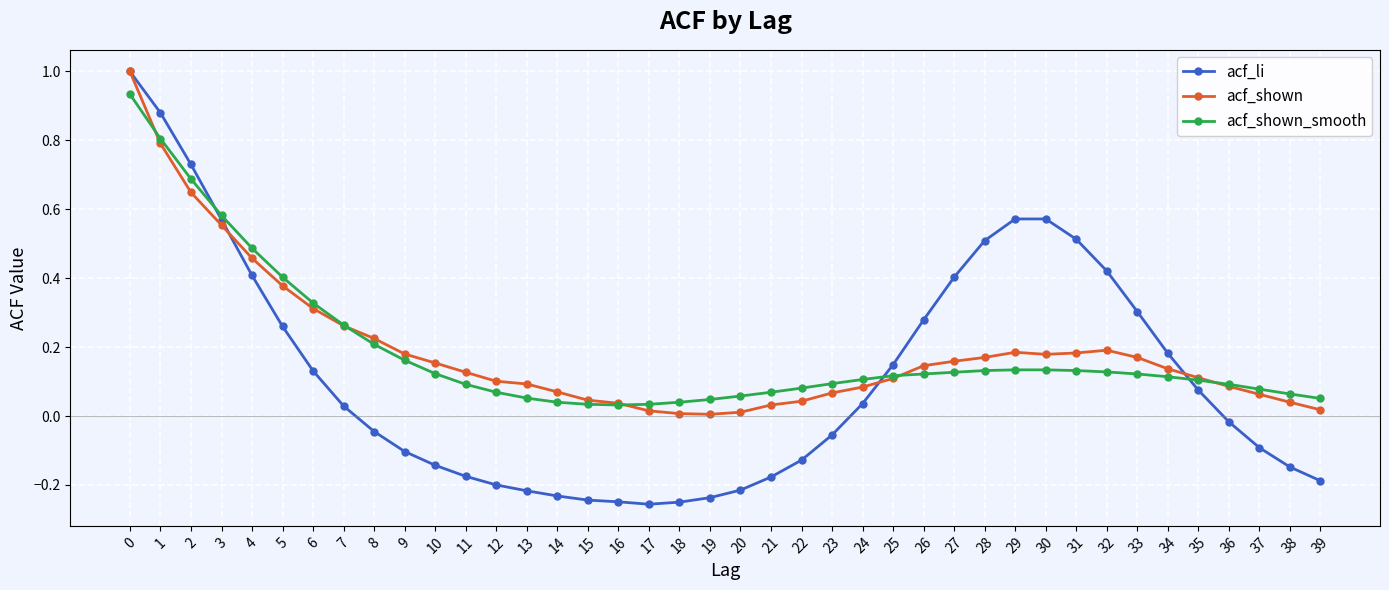

The acf_shown_smooth series shows 0.2 at 34. True or false?

False